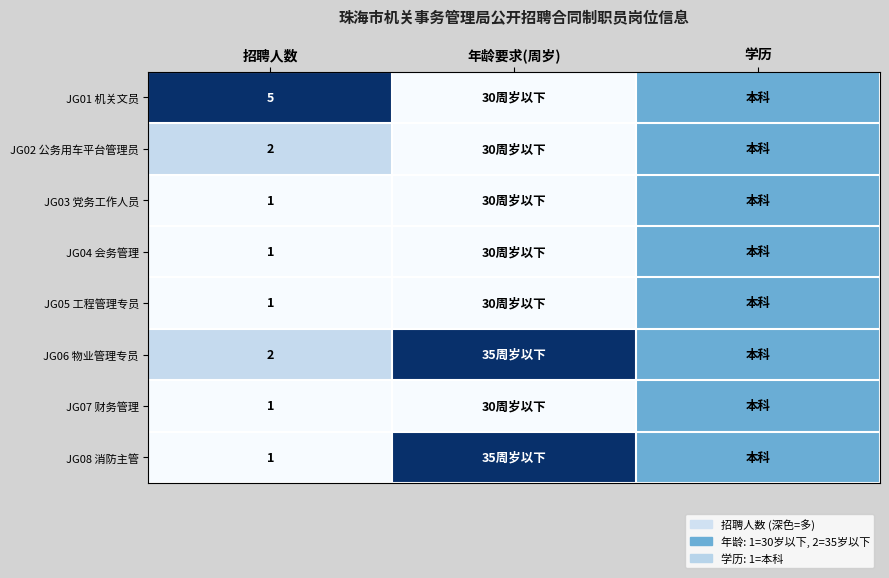

True or false: JG04 会务管理 has a value of 1.0 at 招聘人数.

True